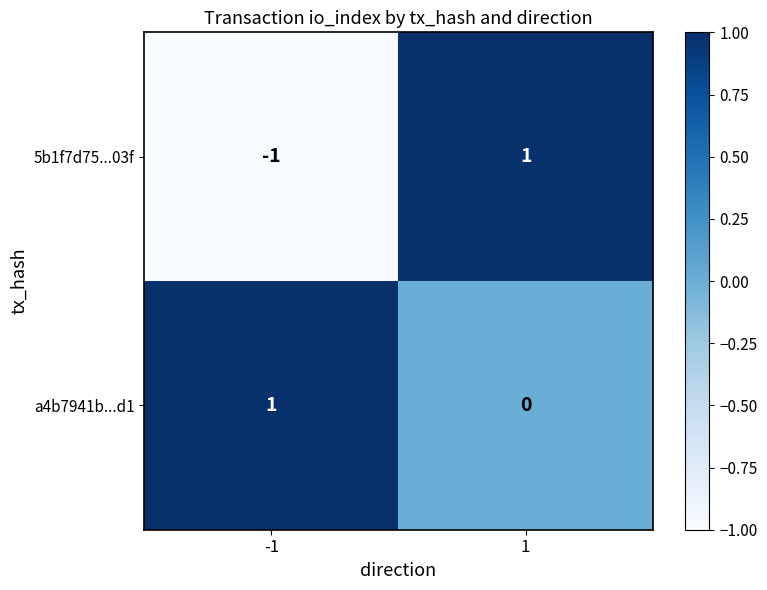

List the series in order of their overall mean, highest first.

a4b7941b...d1, 5b1f7d75...03f